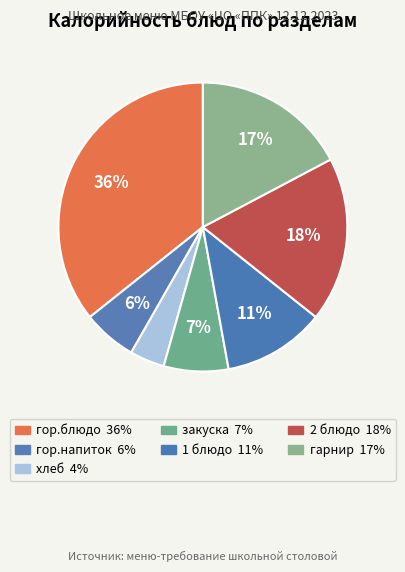

Rank the categories by value from lowest to highest.

хлеб, гор.напиток, закуска, 1 блюдо, гарнир, 2 блюдо, гор.блюдо